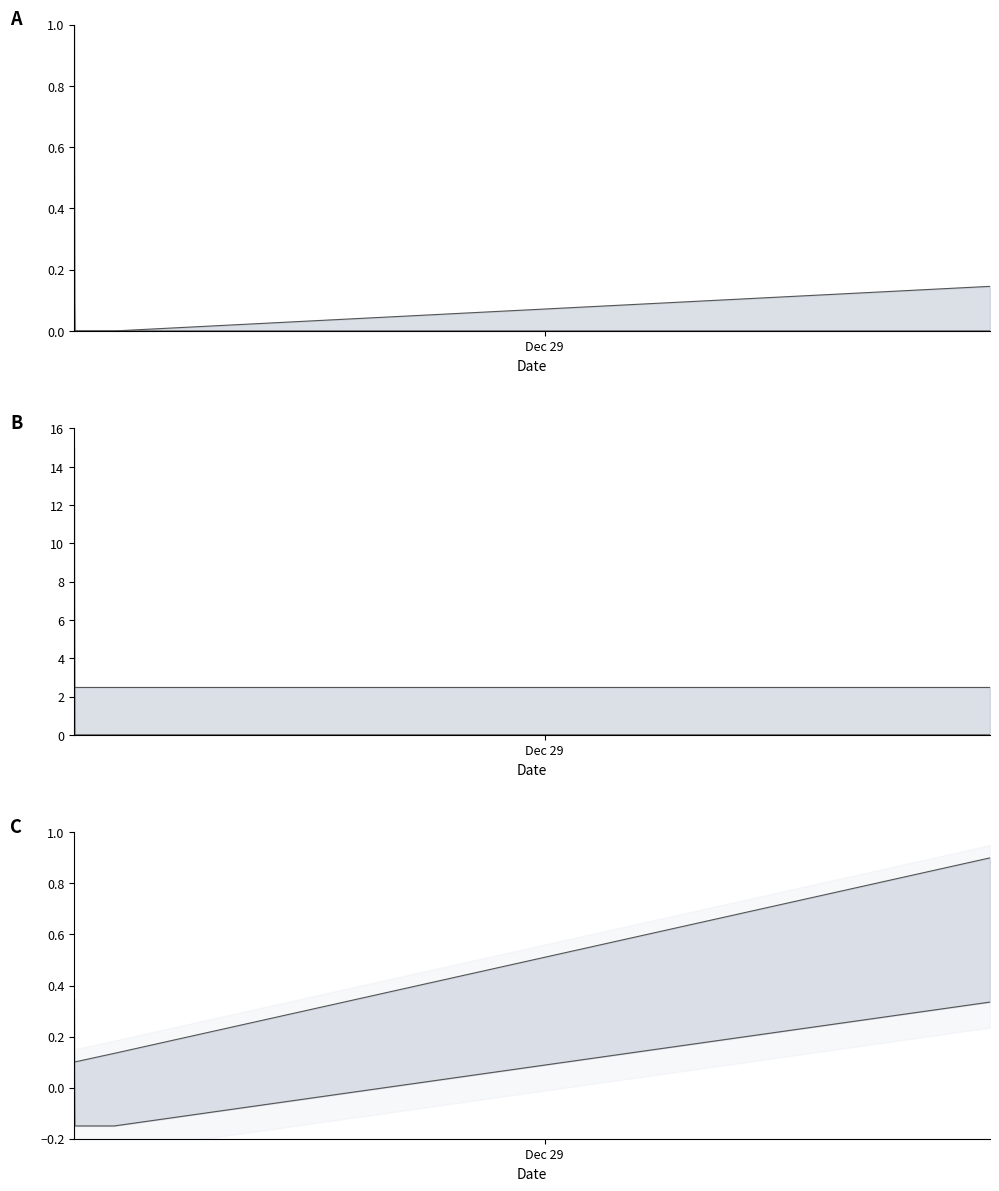

How many lines are shown in the chart?

4